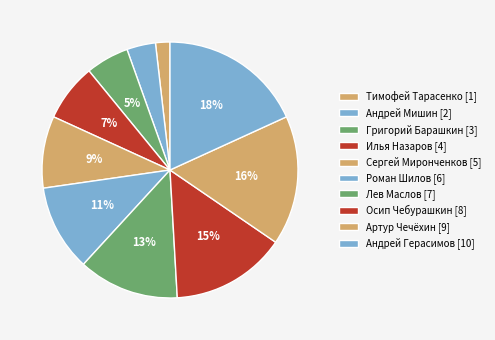

Is the sum of Сергей Миронченков and Роман Шилов greater than half?

No